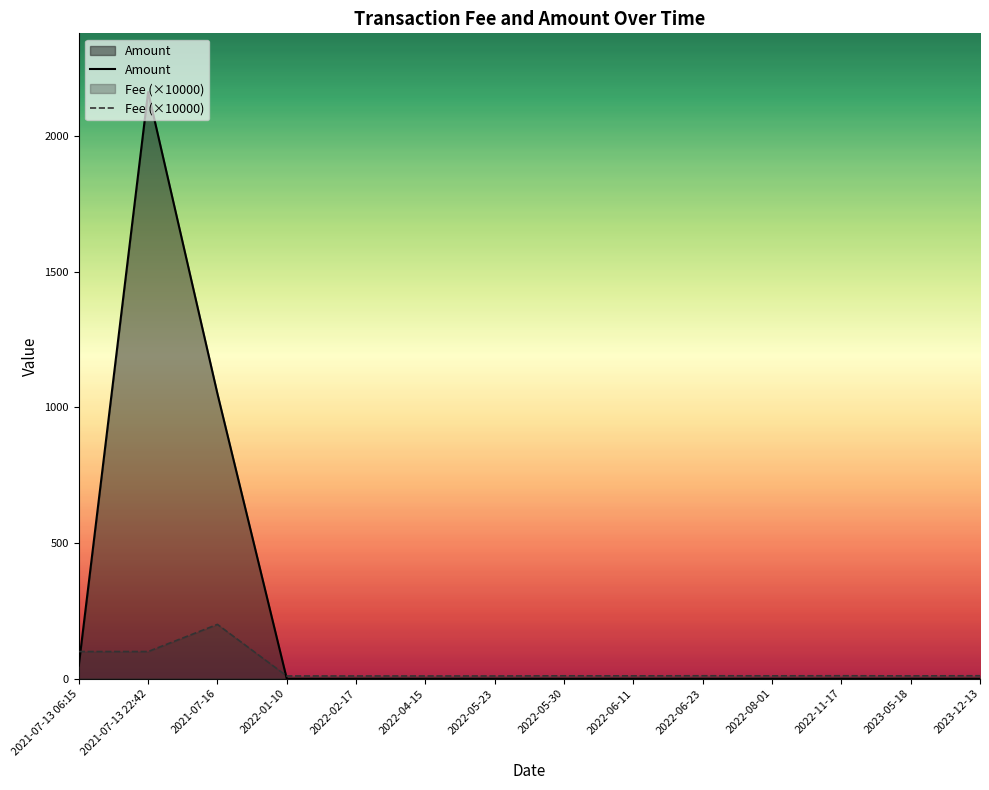

Which category has the highest value across all series?

2021-07-13 22:42